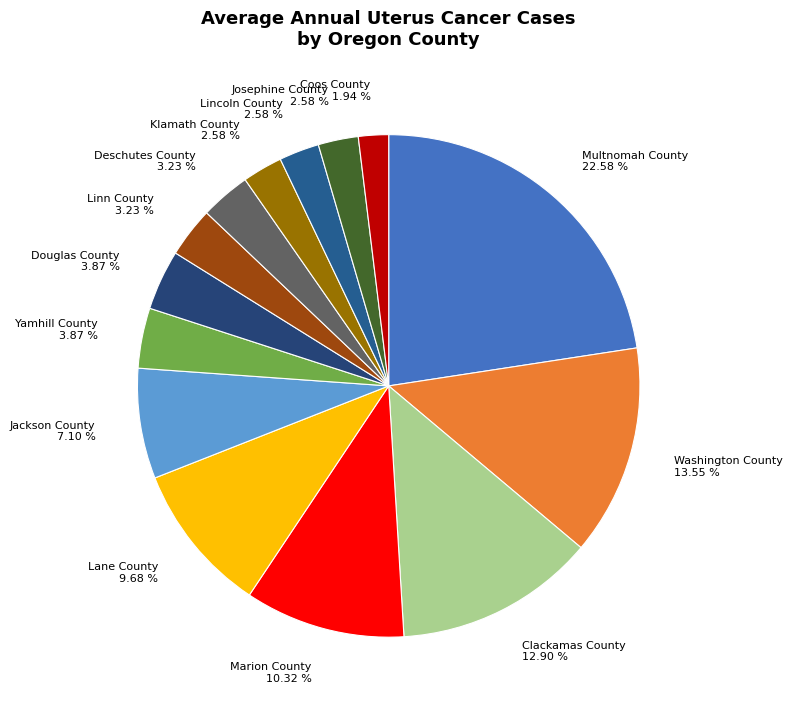

Combined, what portion of the pie is Multnomah County and Lincoln County?

25.2%